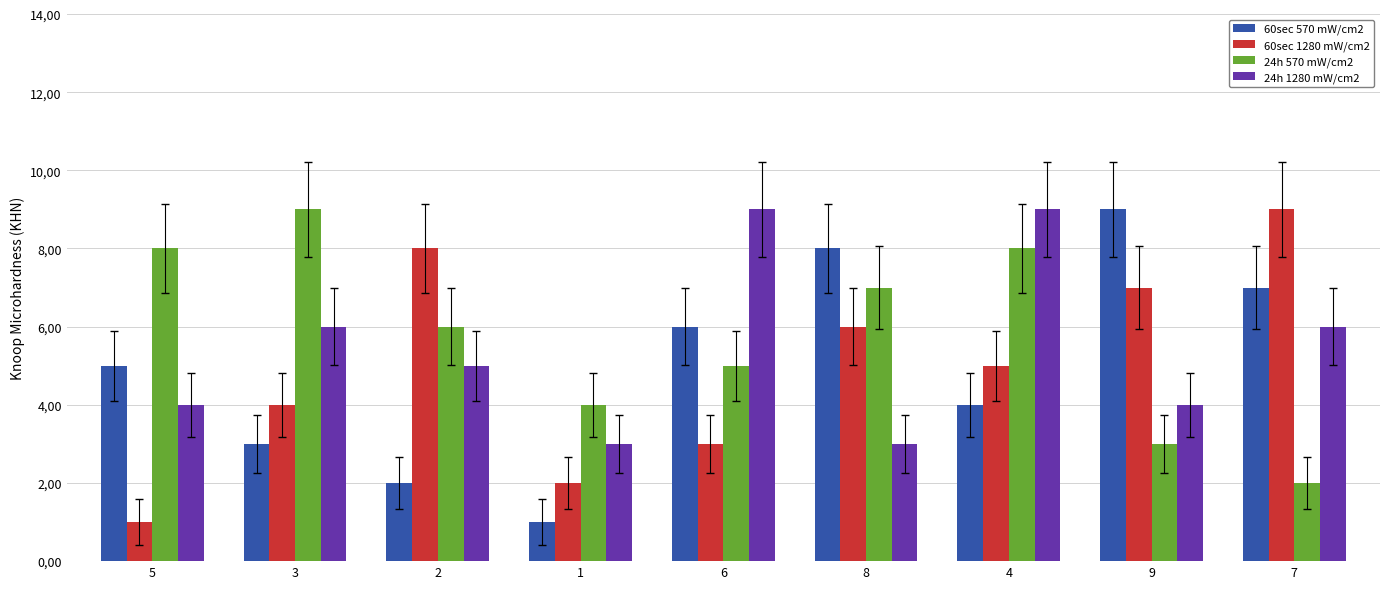

The 60sec 1280 mW/cm2 series shows 2 at 6. True or false?

False